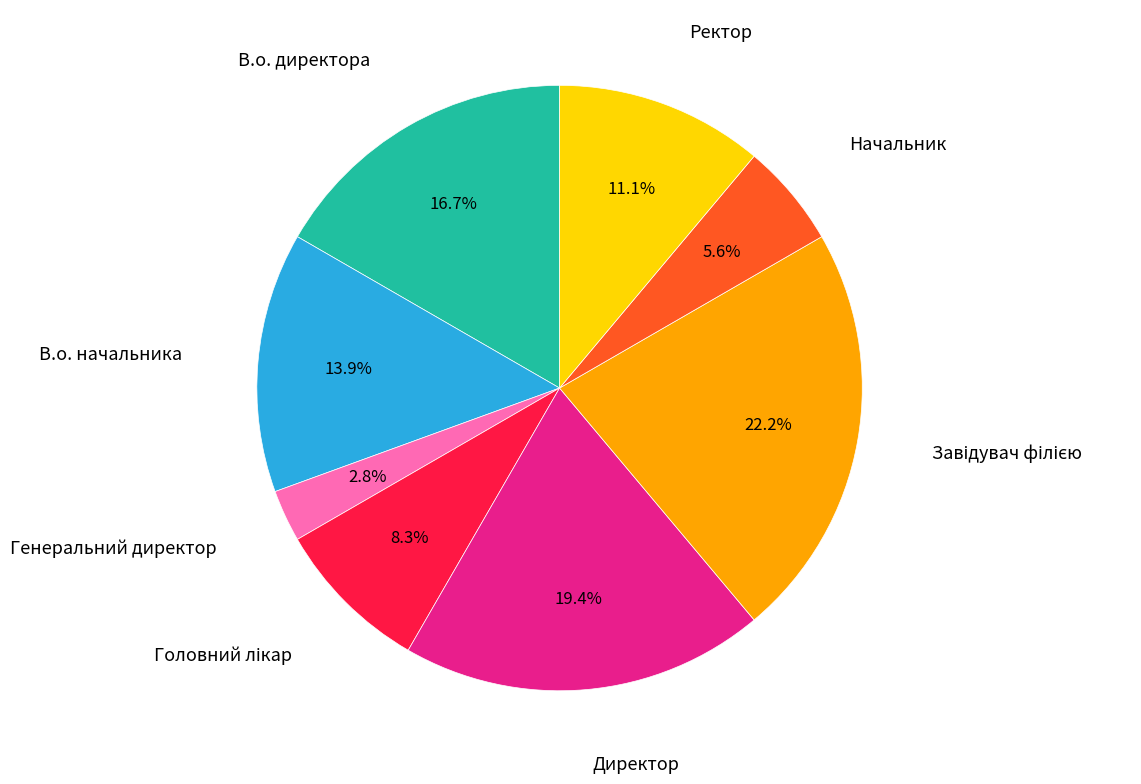

Does any single category account for the majority?

No